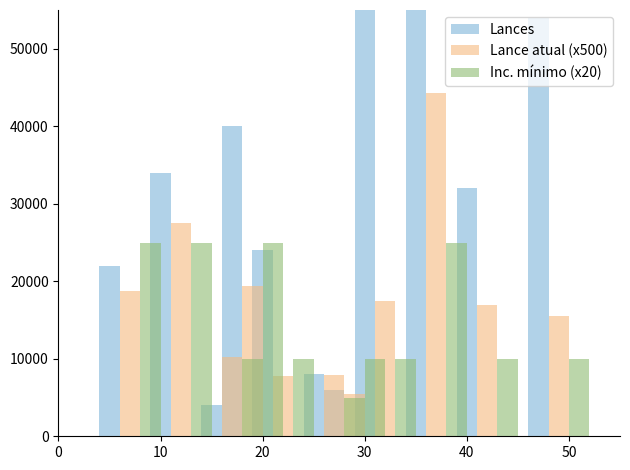

True or false: Lance atual (x500) has a value of 27500 at 10.

True